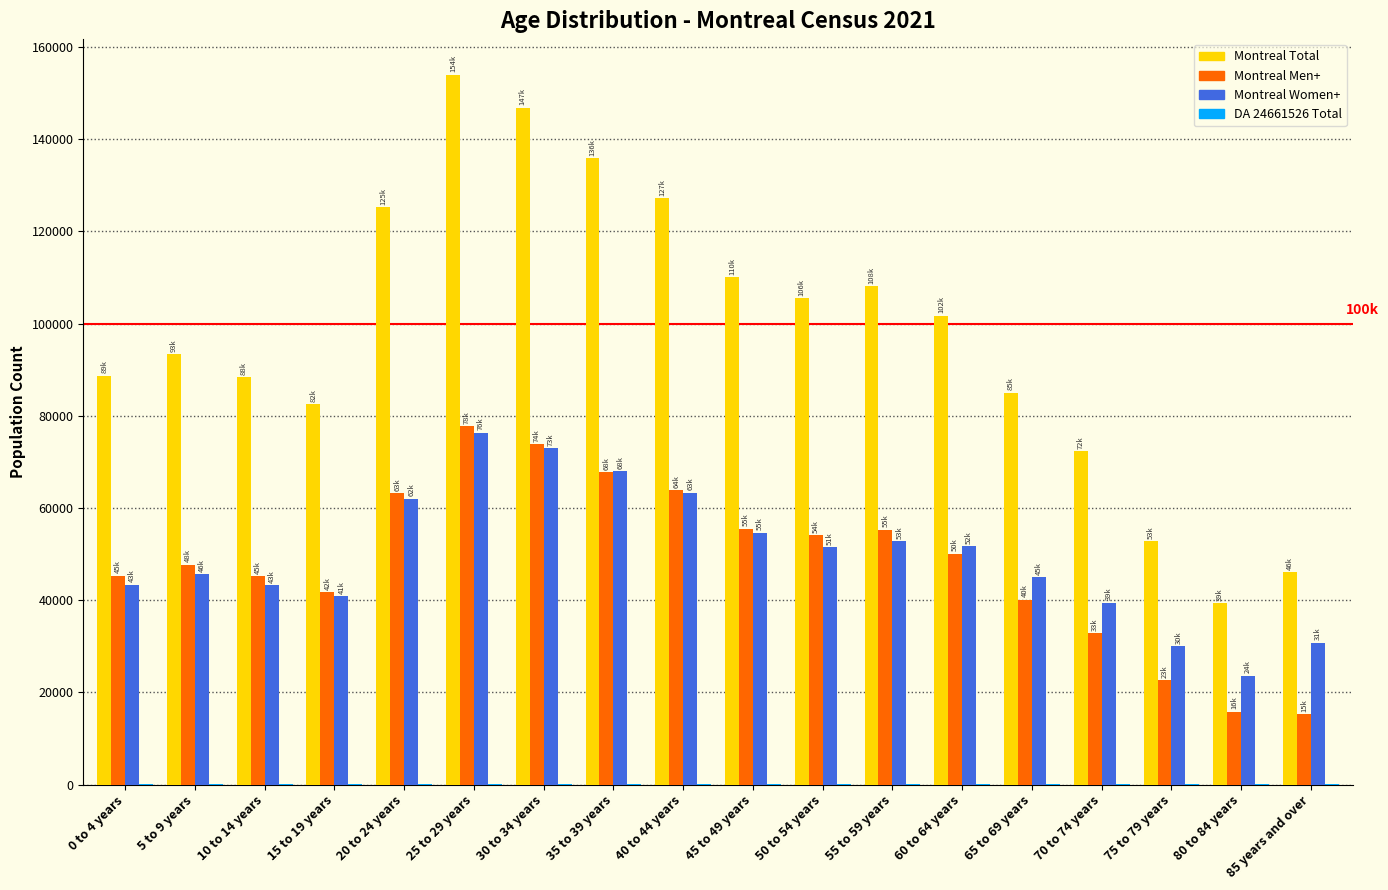

The value of Montreal Women+ at 75 to 79 years is 41874. True or false?

False